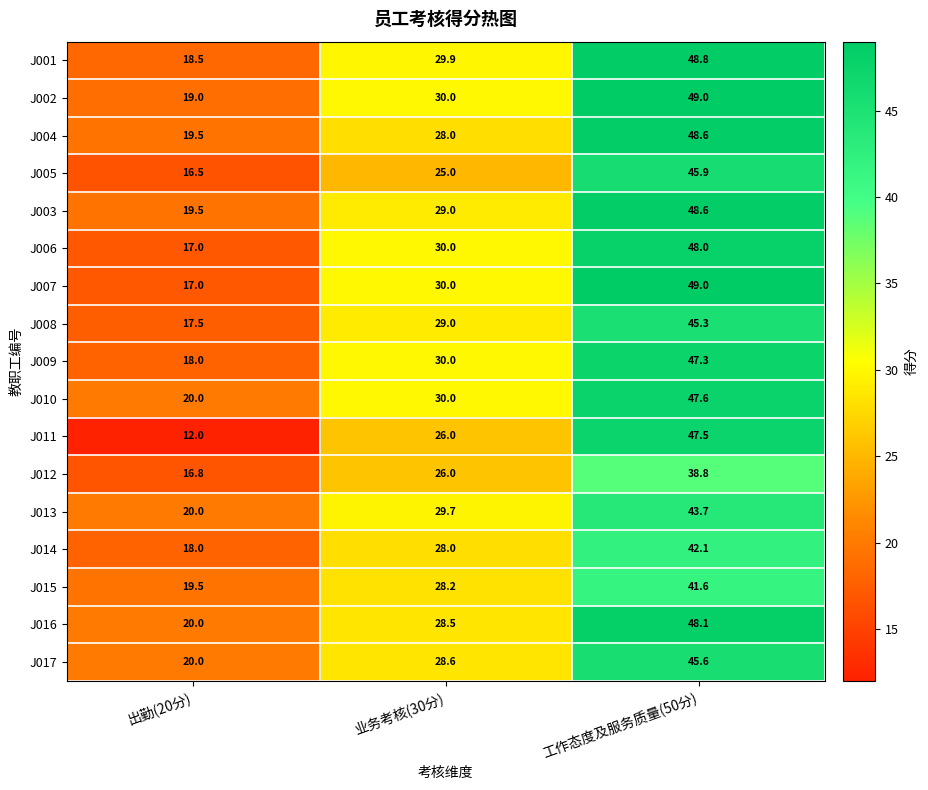

What is the spread (max minus min) of values at 出勤(20分)?

8.0